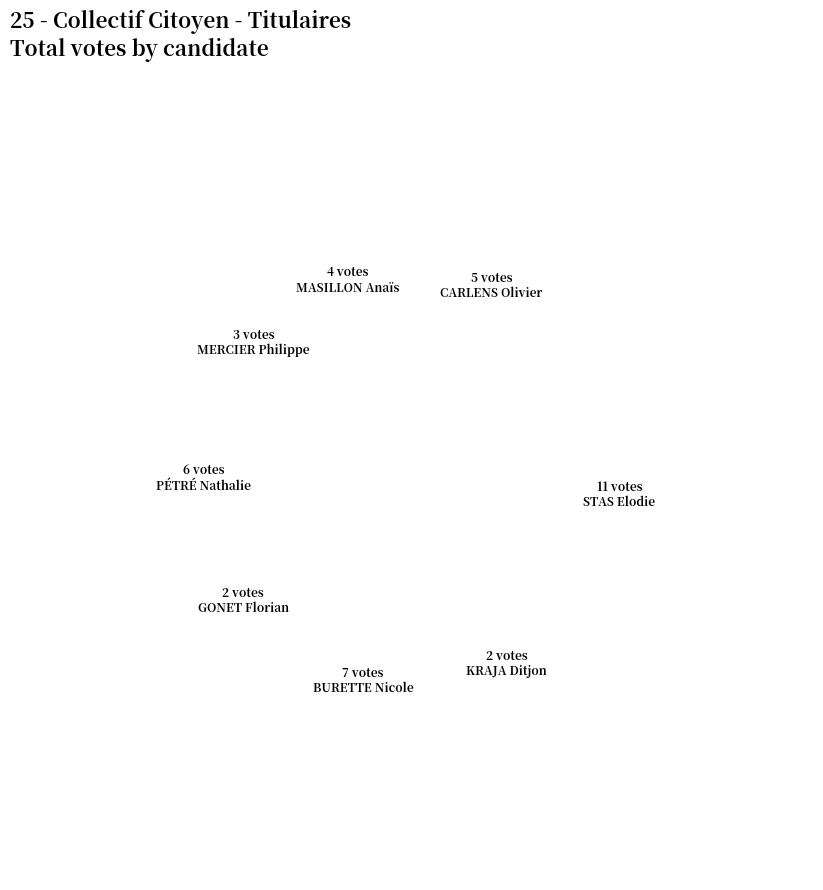

Rank the categories by value from lowest to highest.

KRAJA Ditjon, GONET Florian, MERCIER Philippe, MASILLON Anaïs, CARLENS Olivier, PÉTRÉ Nathalie, BURETTE Nicole, STAS Elodie